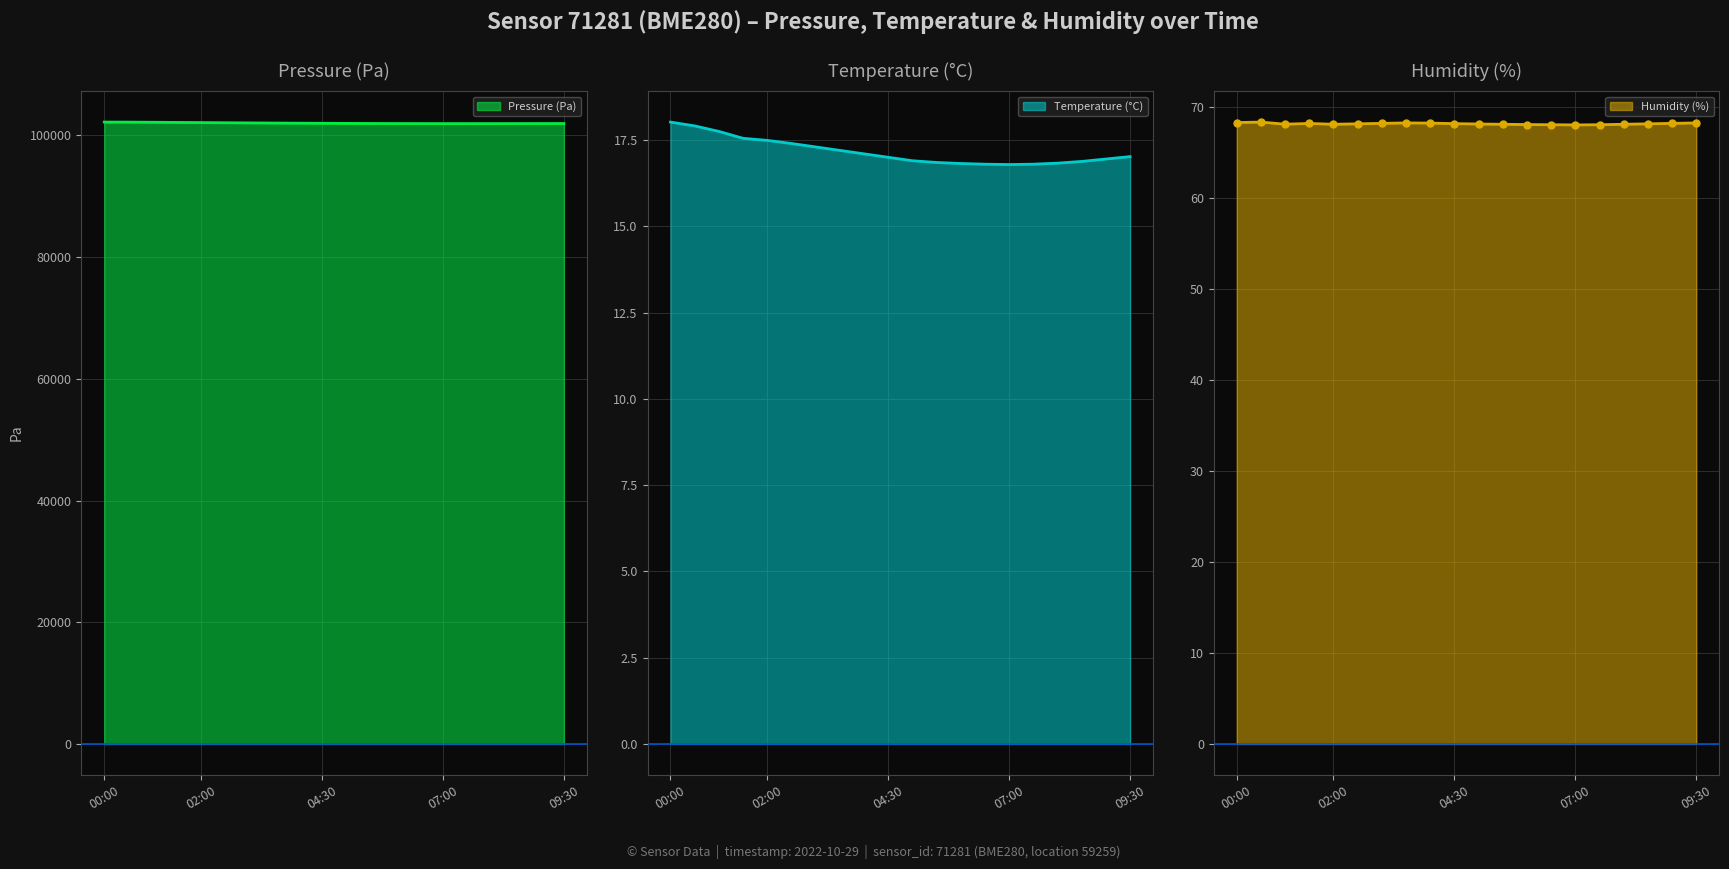

What is the spread (max minus min) of values at 08:30?

101938.1